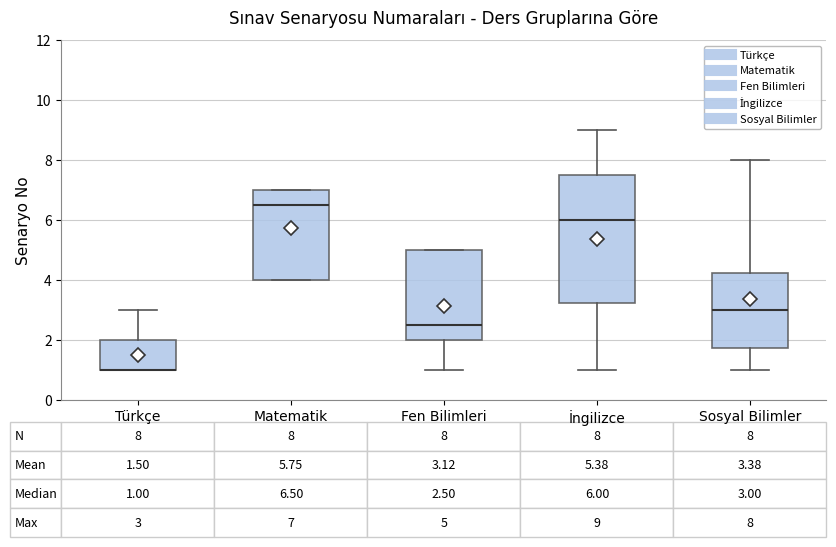

Which box is the tallest, from its lower edge to its upper edge?

İngilizce